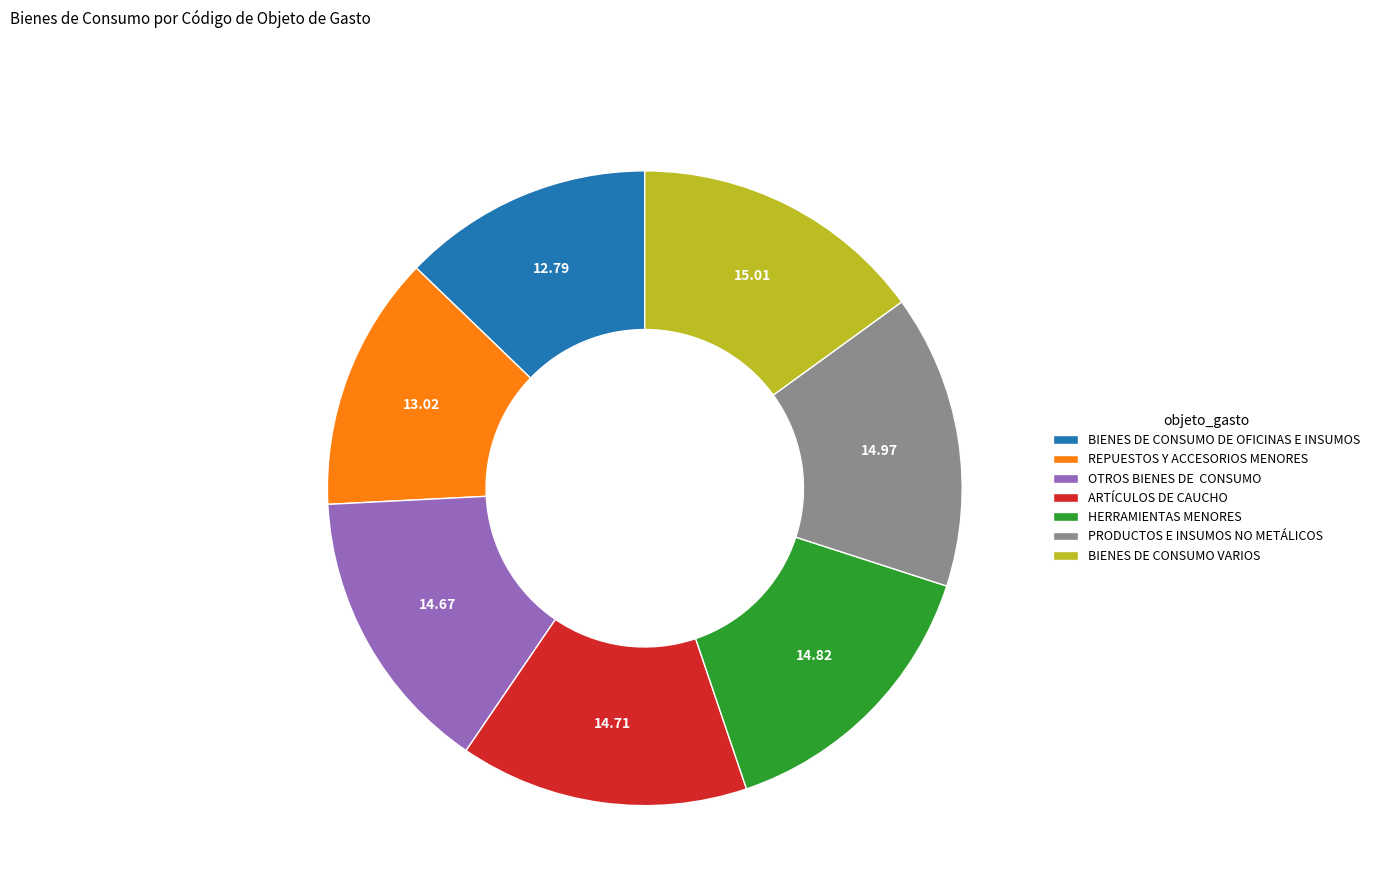

How many segments does this pie chart have?

7